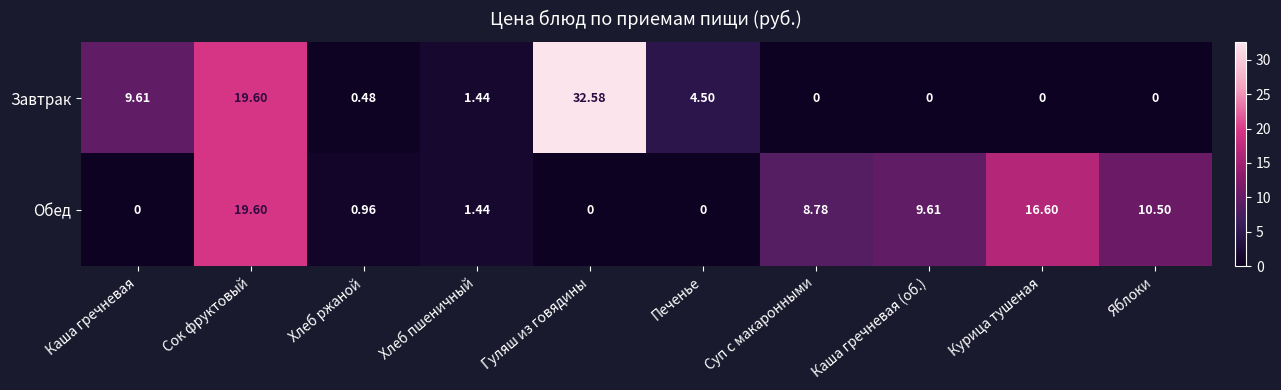

Where does the Завтрак series first go above 1?

Каша гречневая